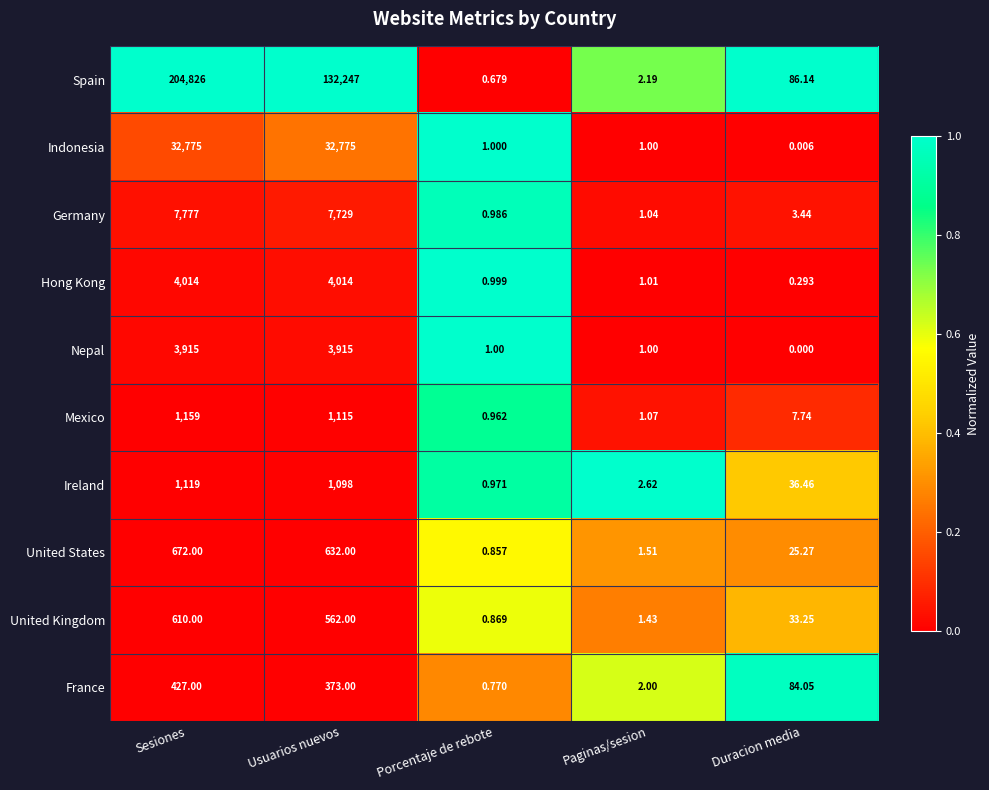

Between Porcentaje de rebote and Paginas/sesion, which series saw the biggest shift?

Ireland